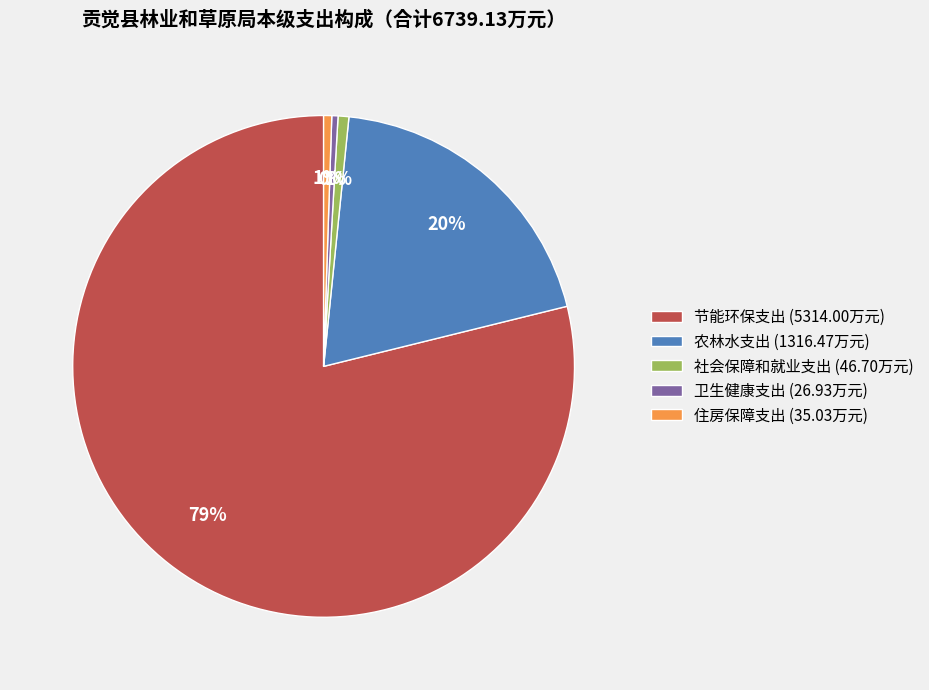

What is the largest slice in the pie chart?

节能环保支出